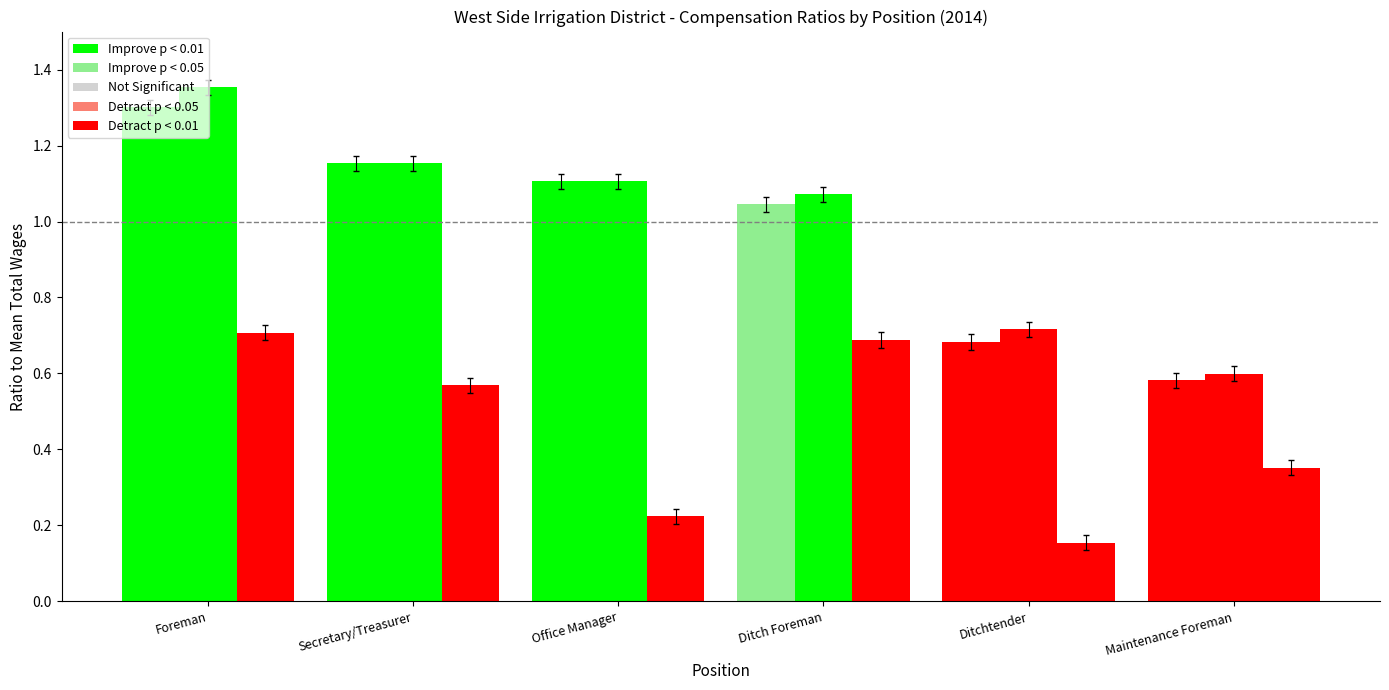

The TotalRetirementAndHealthContribution series shows 0.3 at Ditch Foreman. True or false?

False